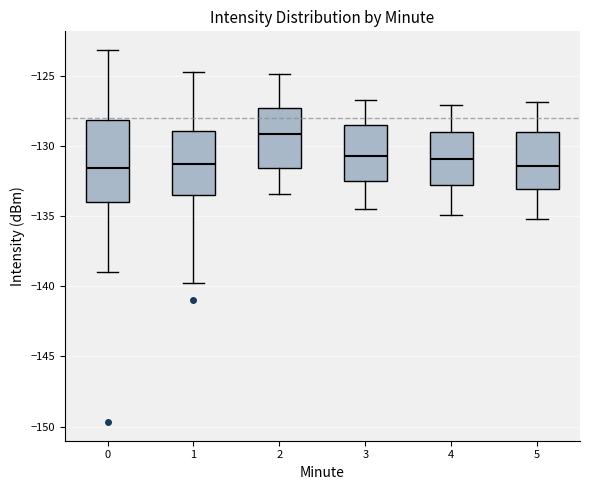

Which box is the tallest, from its lower edge to its upper edge?

0